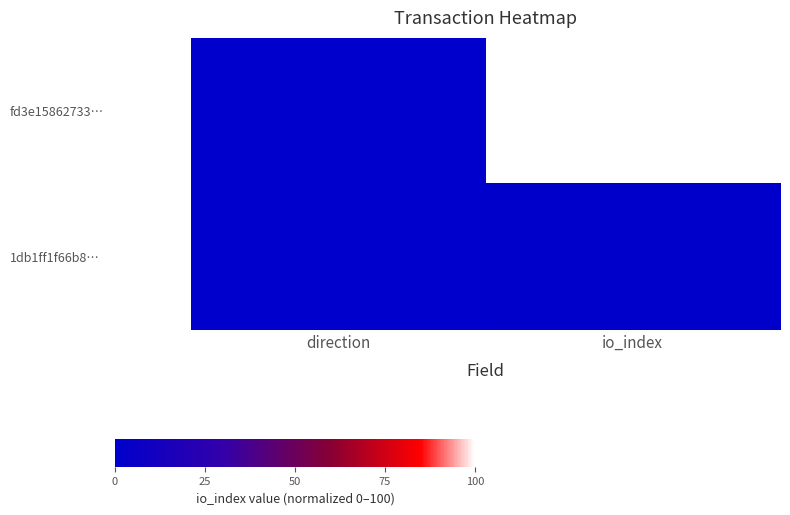

Which series has the largest range (max minus min)?

fd3e15862733…